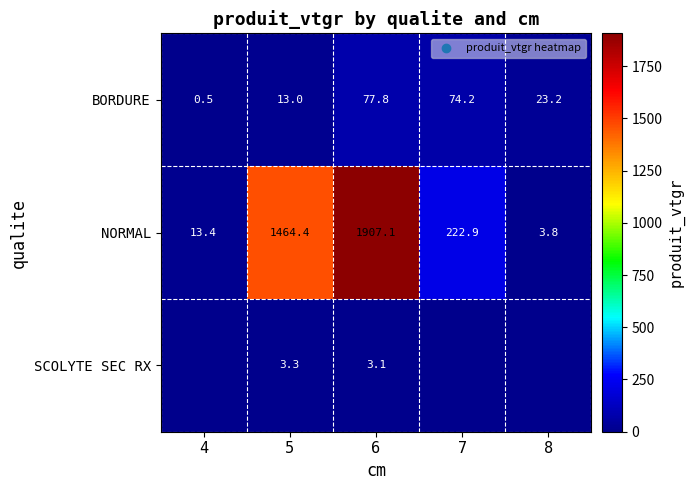

What is the maximum value shown in the chart?

1907.1